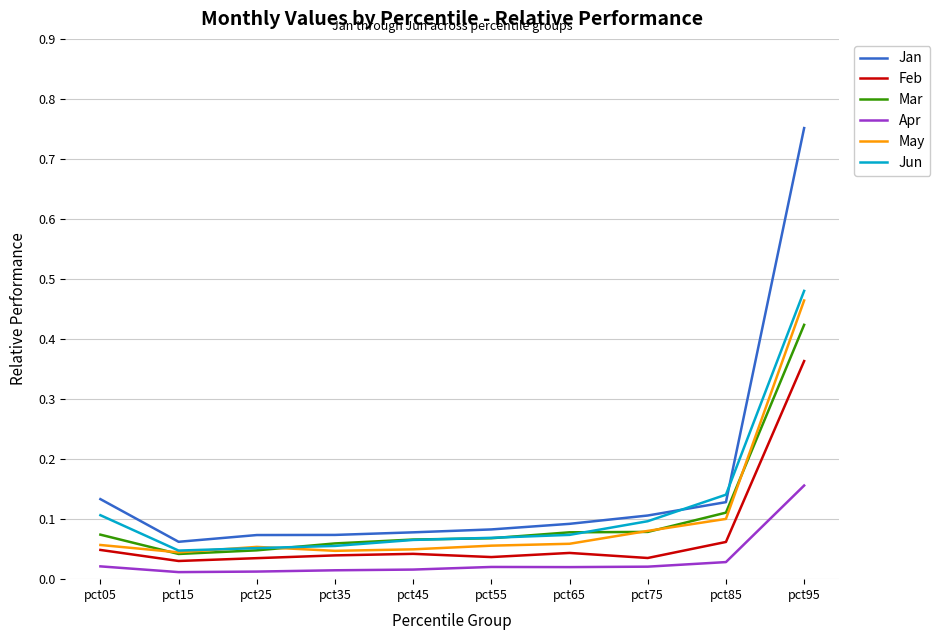

What is the sum of all Jan values?

1.6